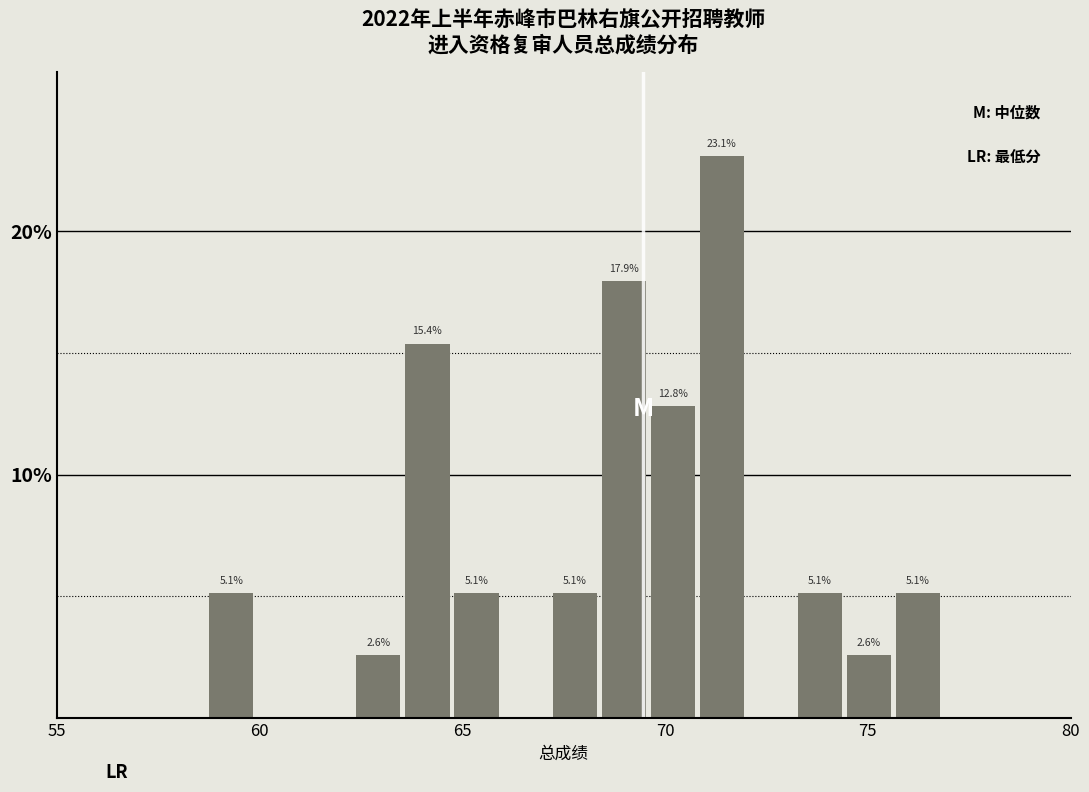

Read against the x-axis, roughly where is the centre of the tallest bar?

71.5